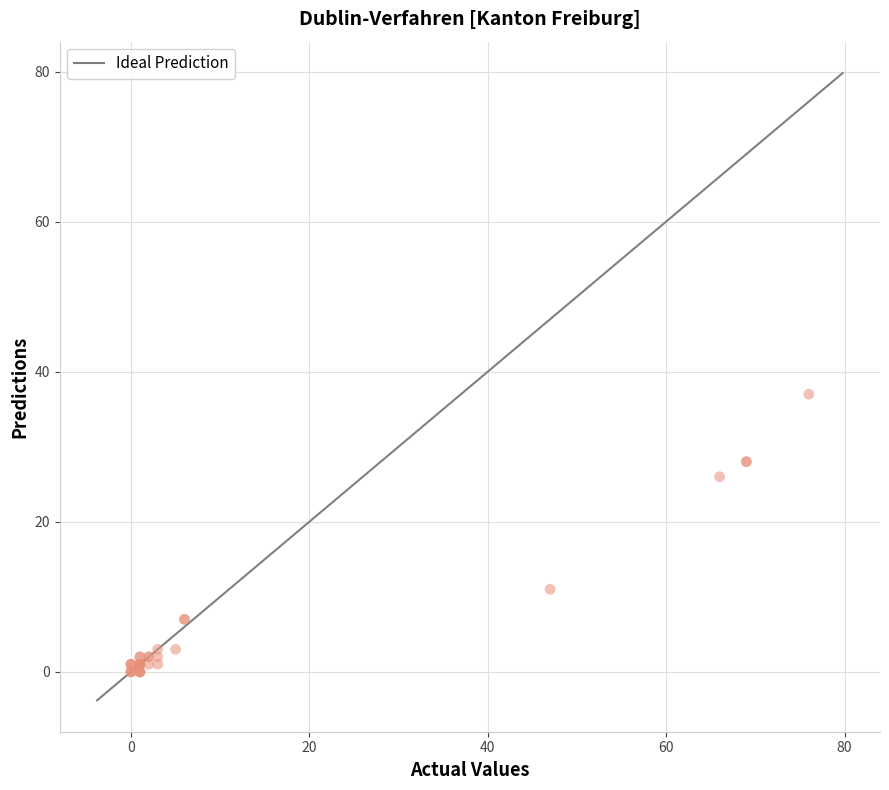

What Y value in the scatter plot is closest to 18?

11